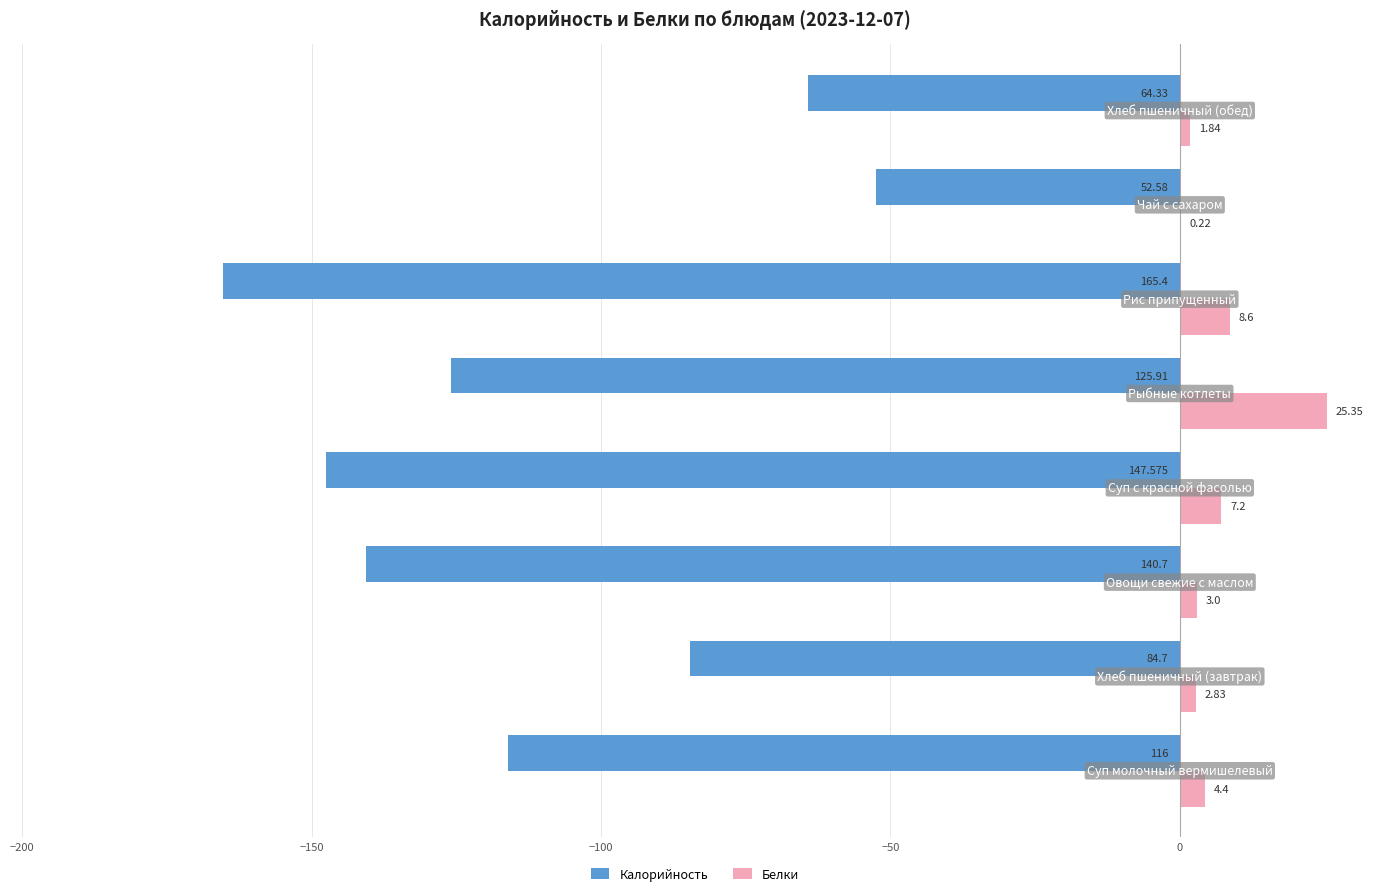

Which series has the largest total across all categories?

Белки